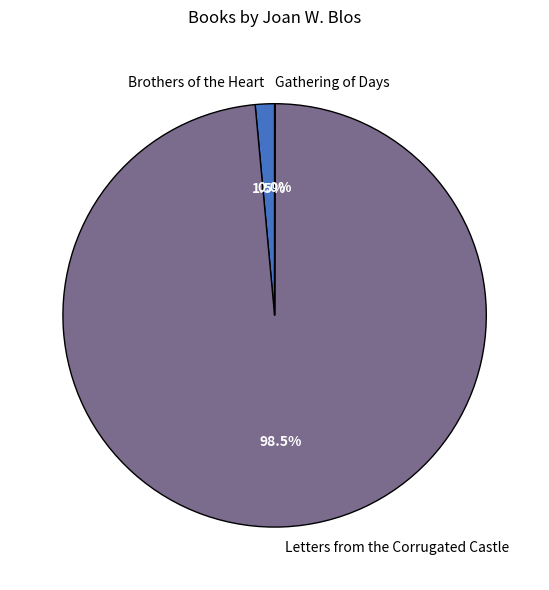

What portion of the pie excludes Letters from the Corrugated Castle?

1.5%